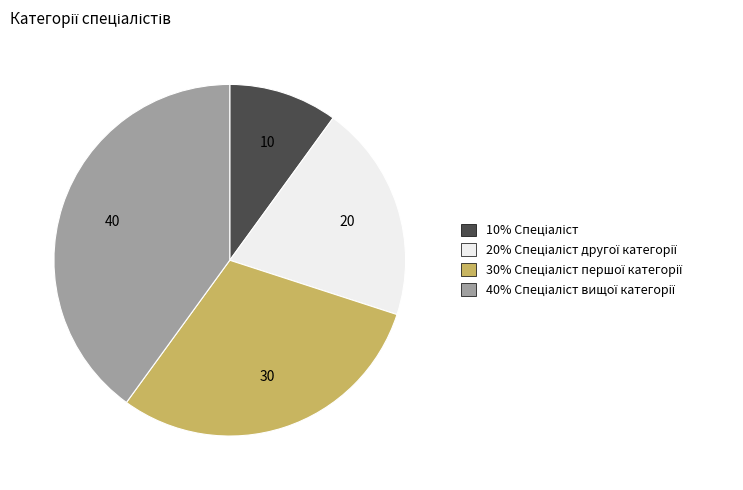

Does any single category account for the majority?

No